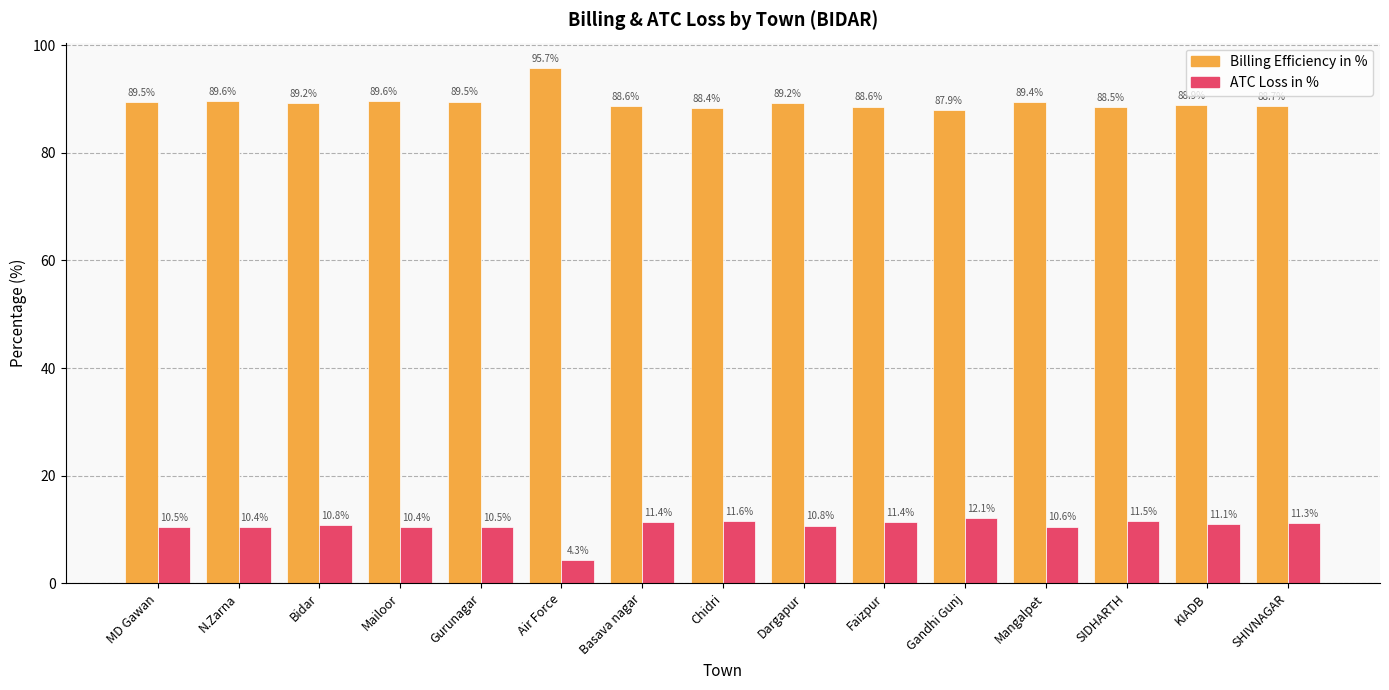

What is the lowest value of the Billing Efficiency in % series?

87.9